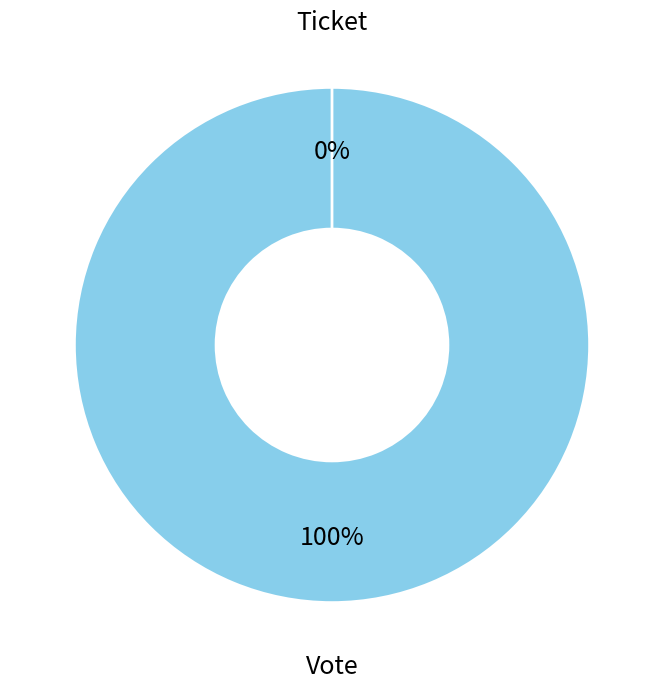

Between Ticket and Vote, which is larger?

Vote